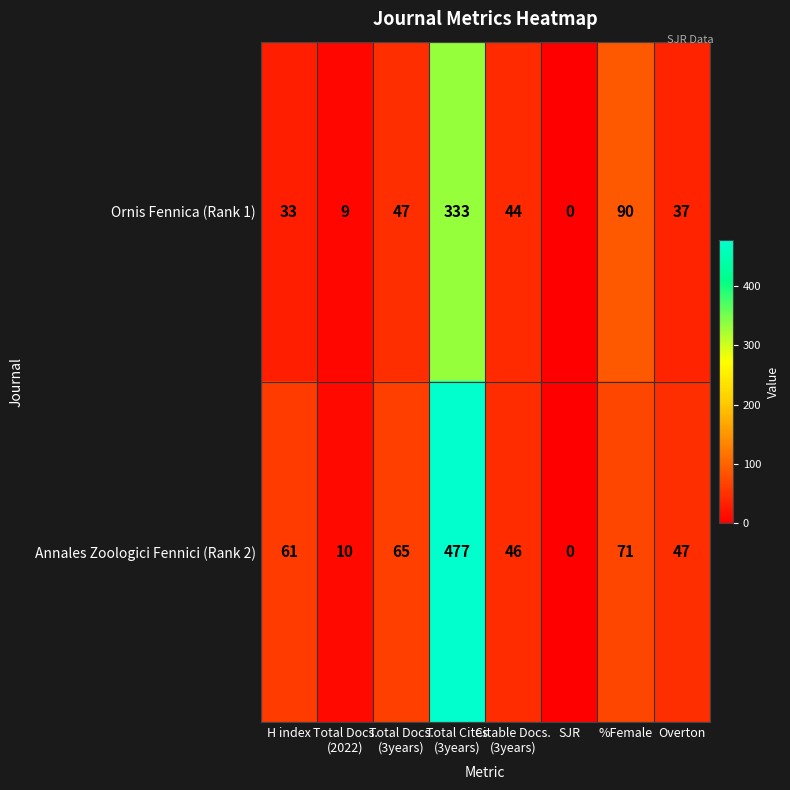

Which series changed the most between Total Docs.
(3years) and Overton?

Annales Zoologici Fennici (Rank 2)